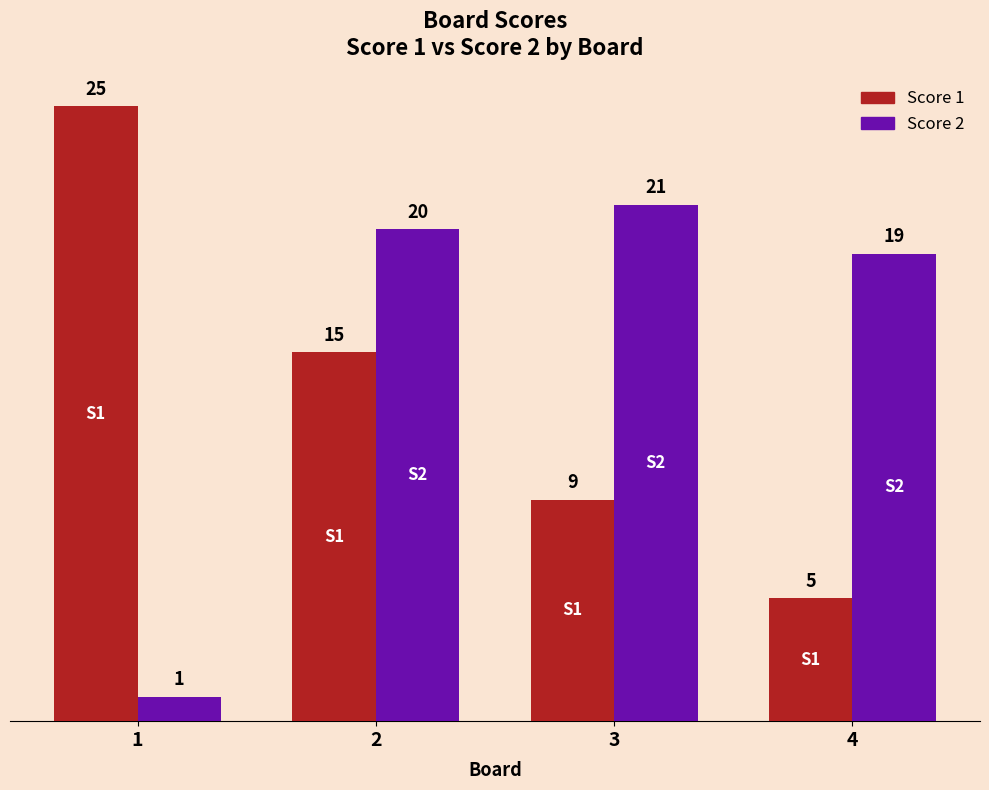

What is the difference between the second highest and minimum values in the Score 2 series?

19